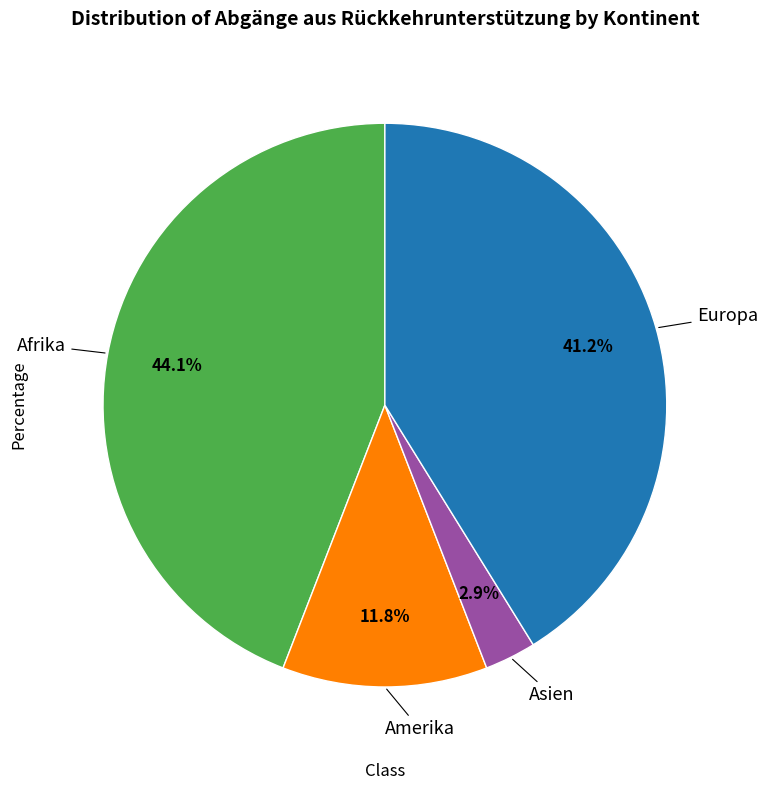

Does any single category account for the majority?

No